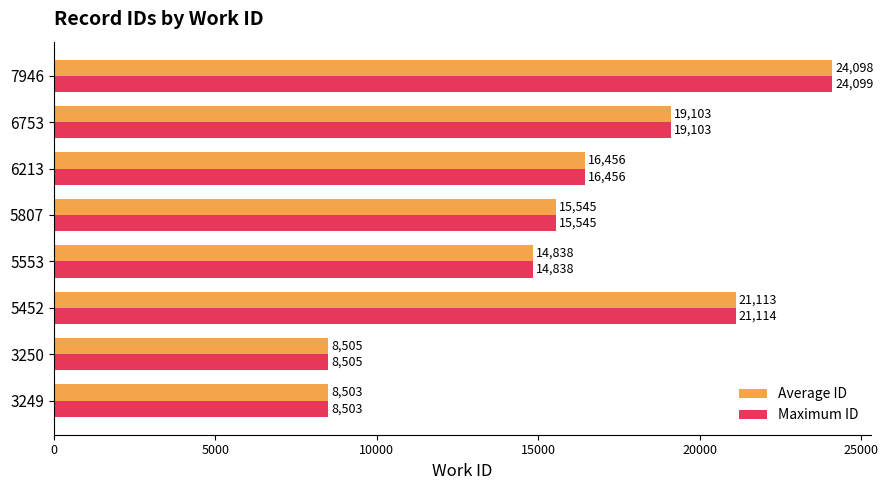

What are all the series names shown in the legend?

Average ID, Maximum ID